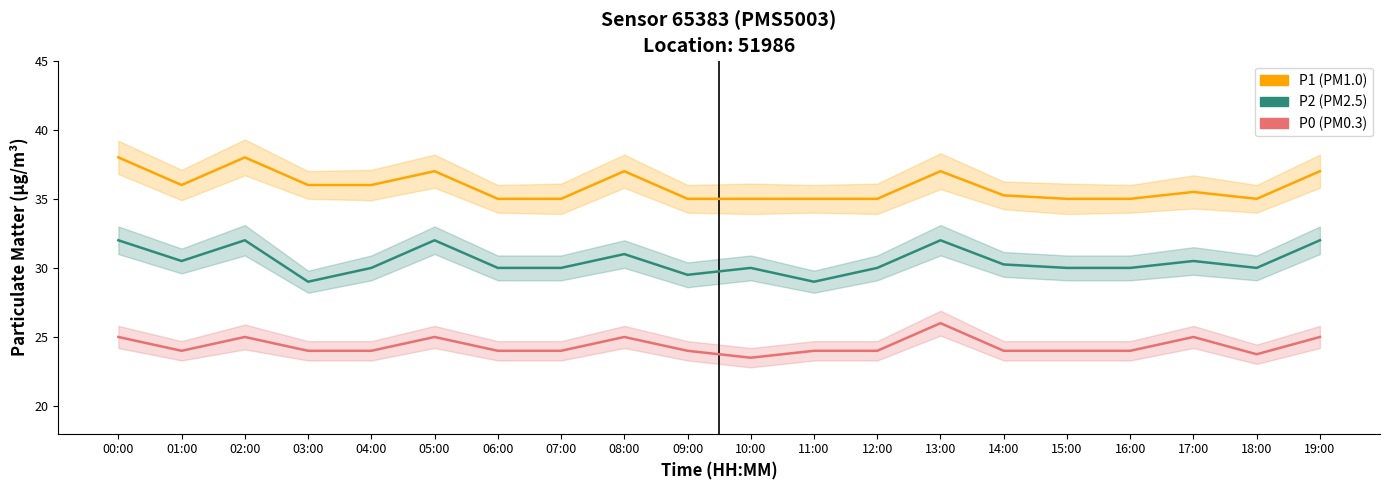

Is it true that P1 equals 11.2 at 01:00?

False